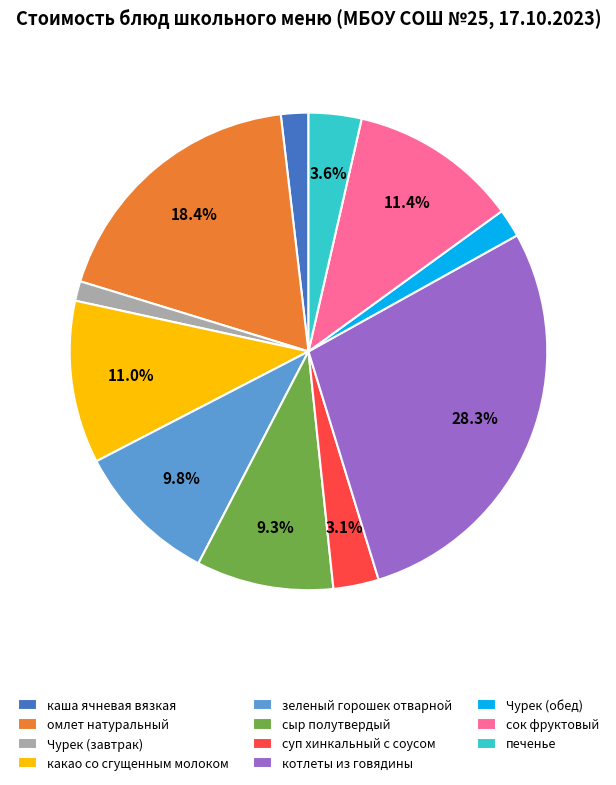

How many slices are in this pie chart?

11